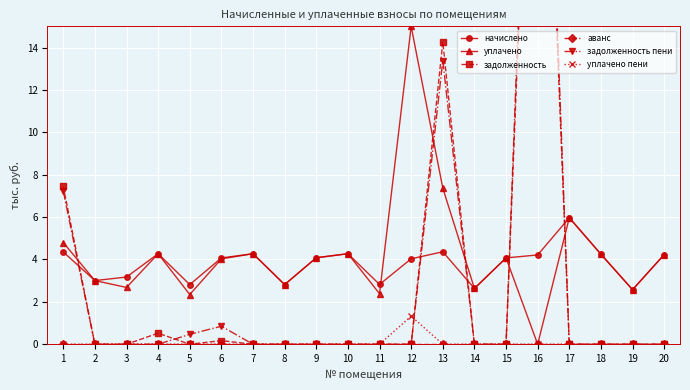

True or false: аванс and уплачено cross at least once.

False